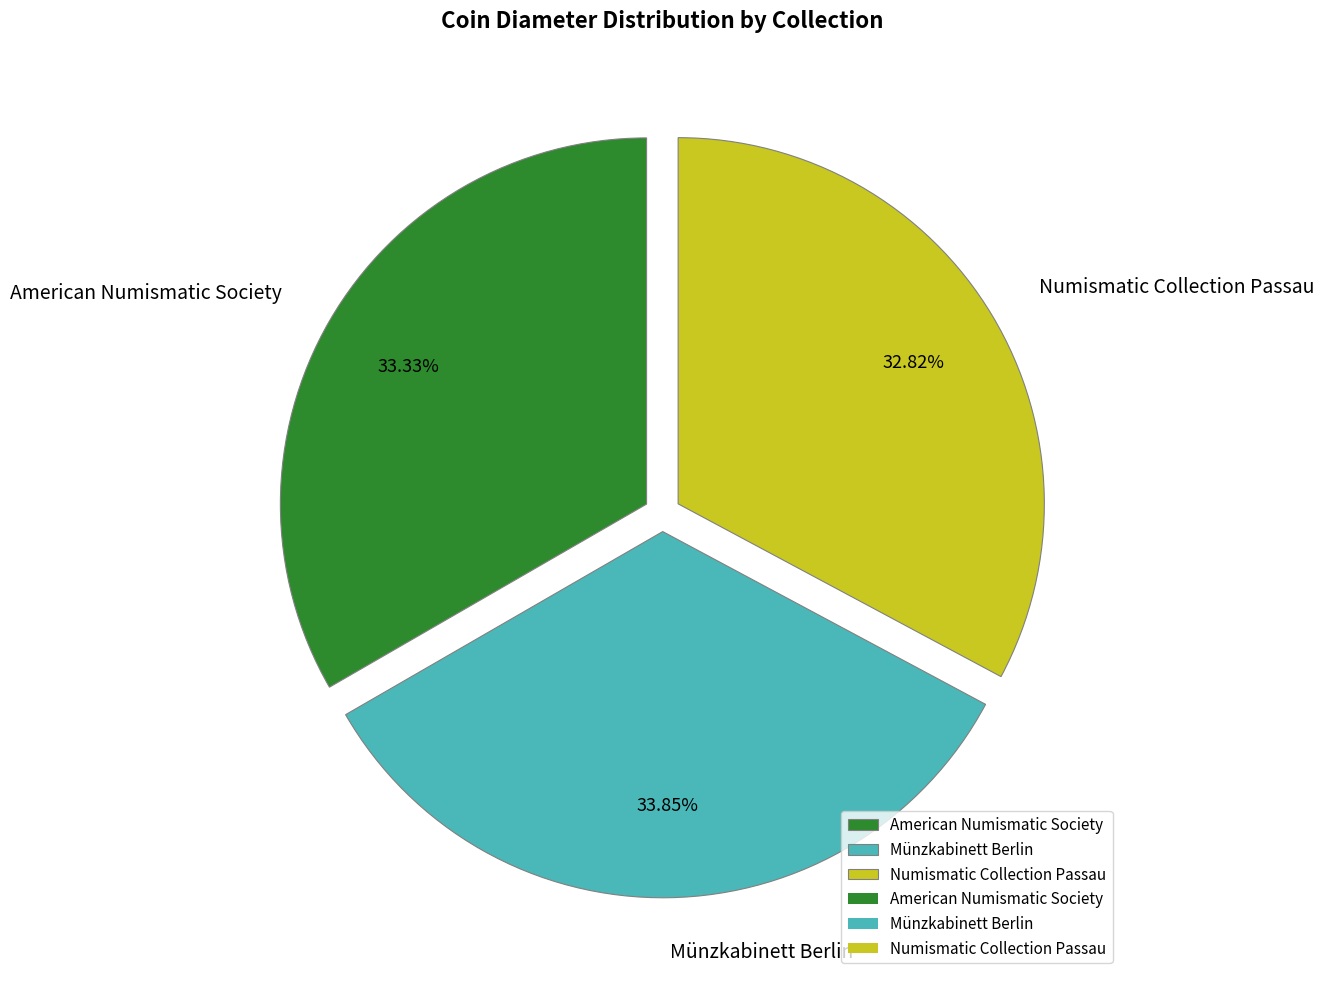

What percentage do Münzkabinett Berlin and American Numismatic Society together represent?

67.2%